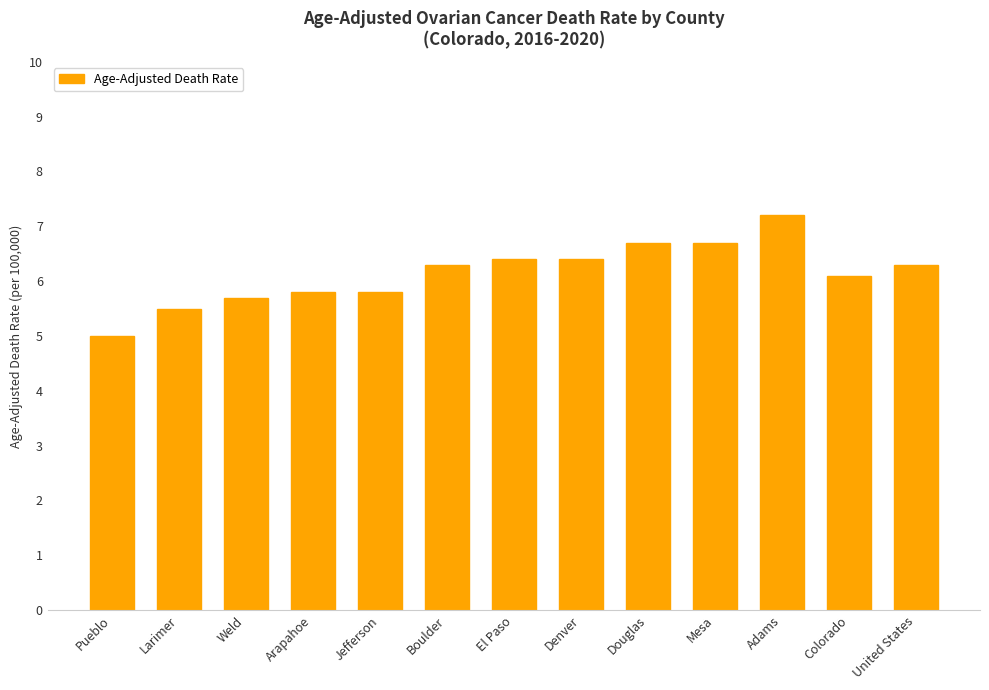

What is the sum of the values at Mesa and Denver?

13.1